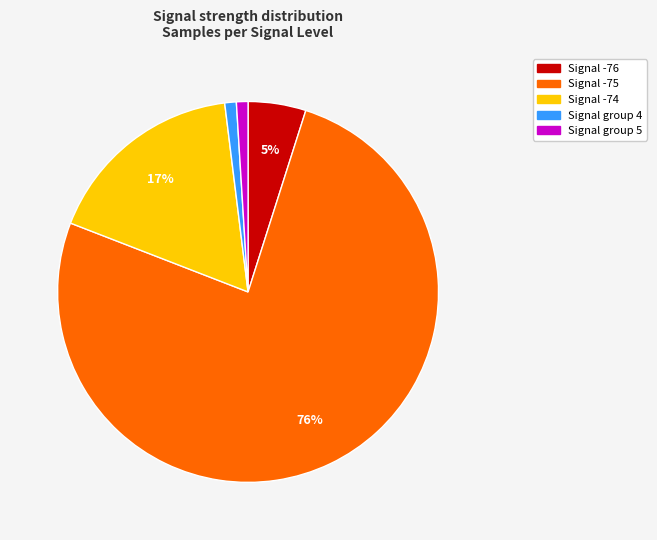

Is there any slice that represents more than half of the pie?

Yes